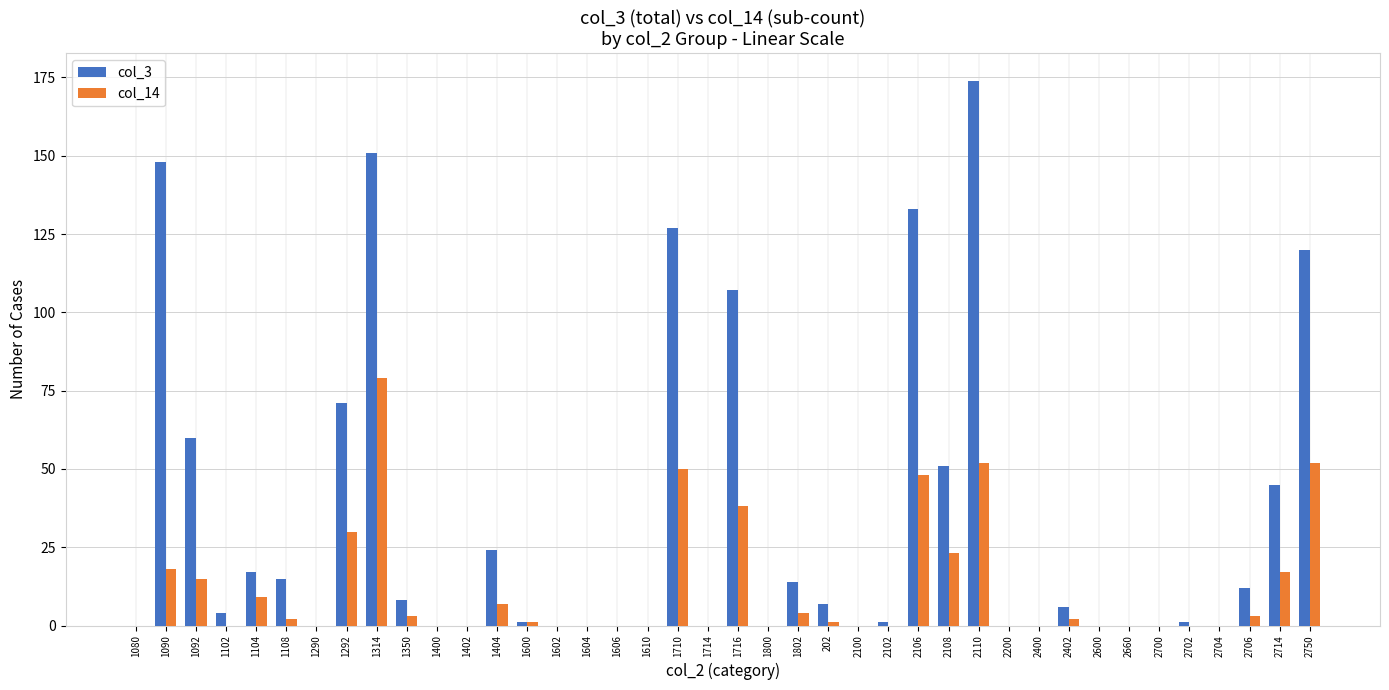

Between 2106 and 2400, which series saw the biggest shift?

col_3